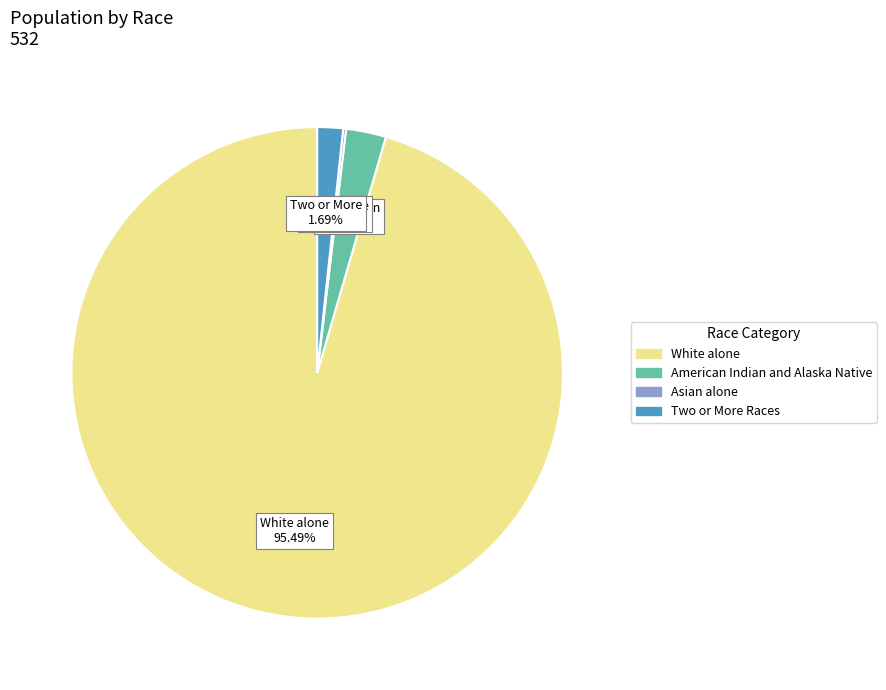

Is there a majority slice in this chart?

Yes